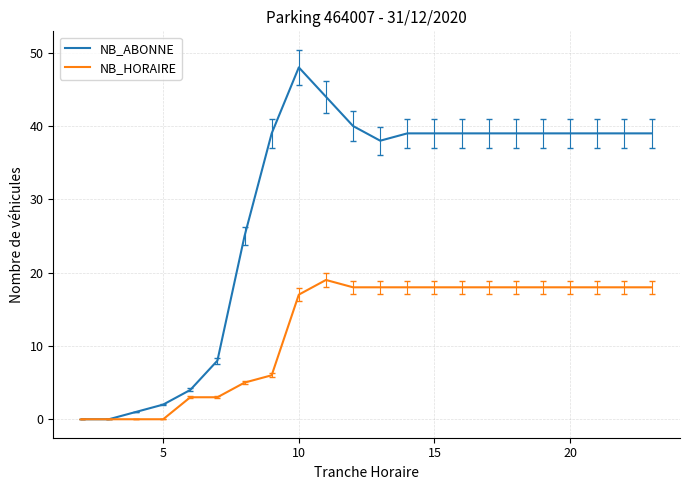

What is the maximum value for NB_ABONNE?

48